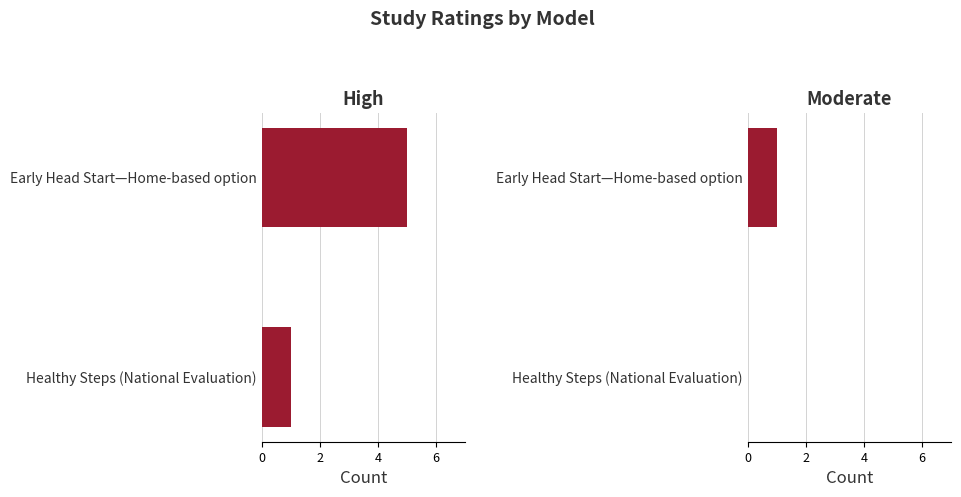

What are all the series names shown in the legend?

High, Moderate